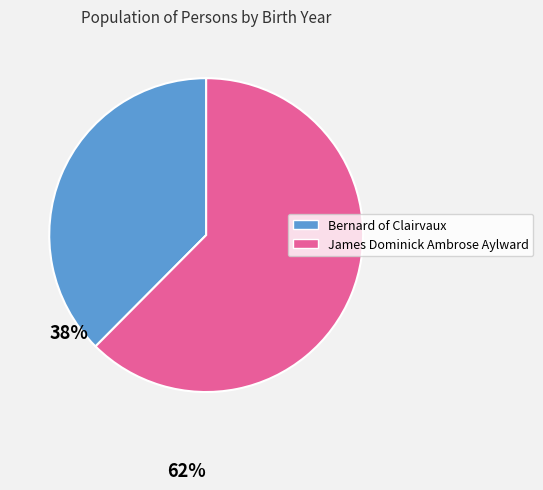

Rank the categories by value from lowest to highest.

Bernard of Clairvaux, James Dominick Ambrose Aylward